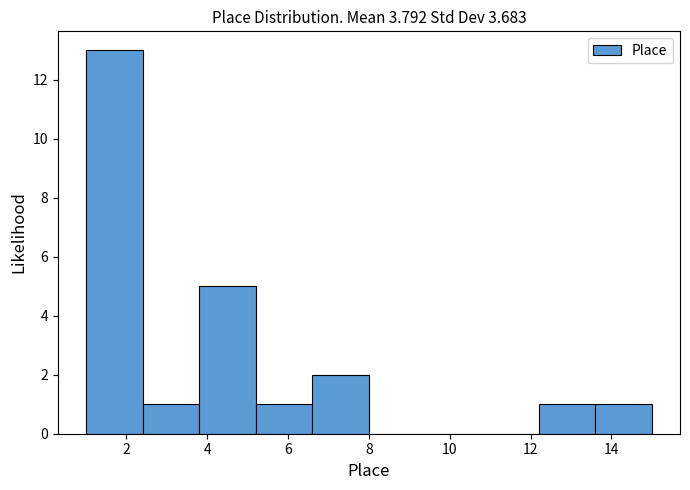

Reading left to right, transcribe this chart: for each bar, give the range it covers on the x-axis and its height. The values are not printed on the chart, so give them approximately, as read against the axis.

1.0 to 2.4: 13
2.4 to 3.8: 1
3.8 to 5.2: 5
5.2 to 6.6: 1
6.6 to 8.0: 2
8.0 to 9.4: 0
9.4 to 10.8: 0
10.8 to 12.2: 0
12.2 to 13.6: 1
13.6 to 15.0: 1